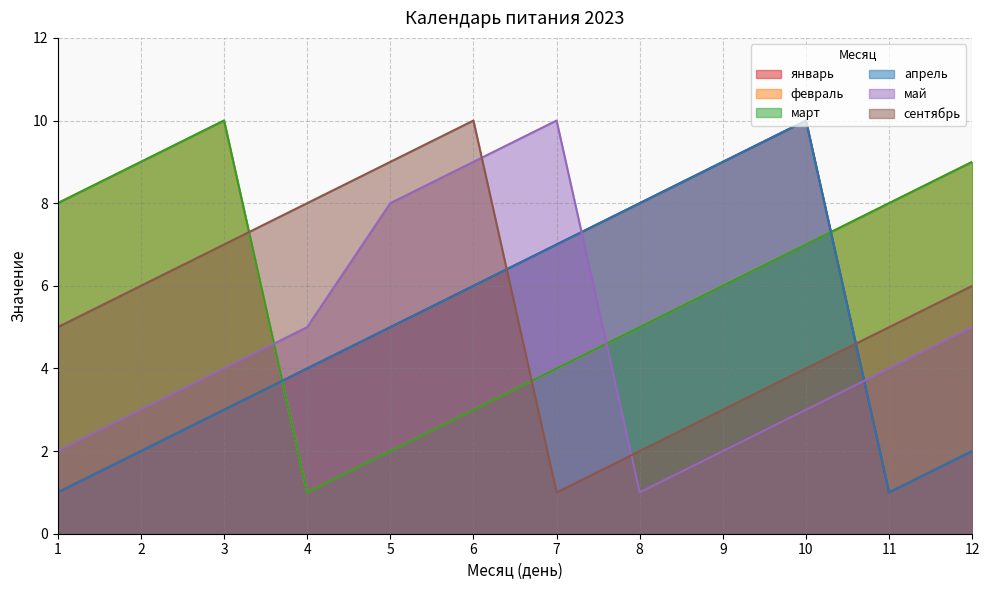

Which series has the largest total across all categories?

февраль